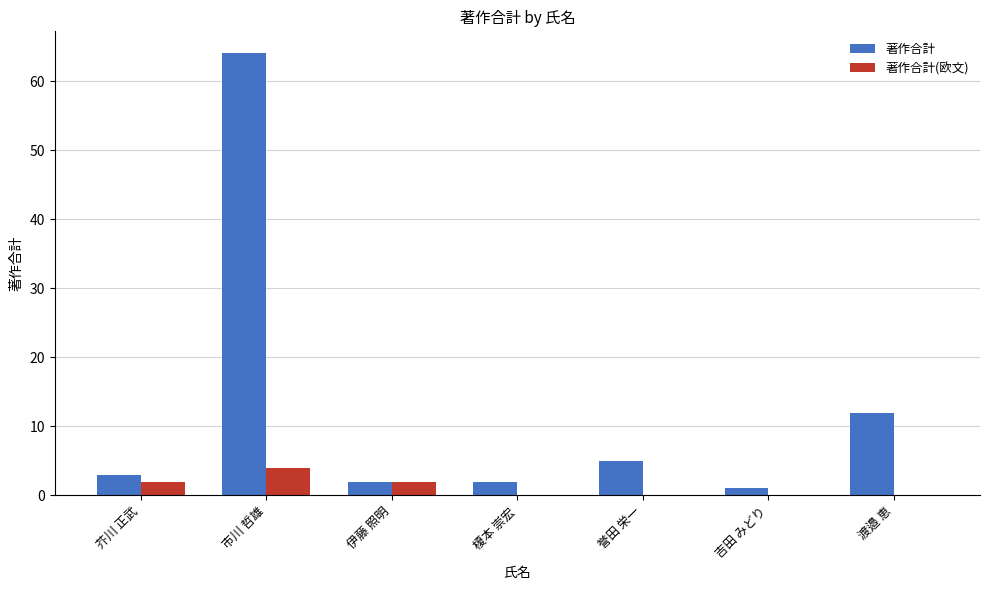

The 著作合計 series shows 2 at 伊藤 照明. True or false?

True